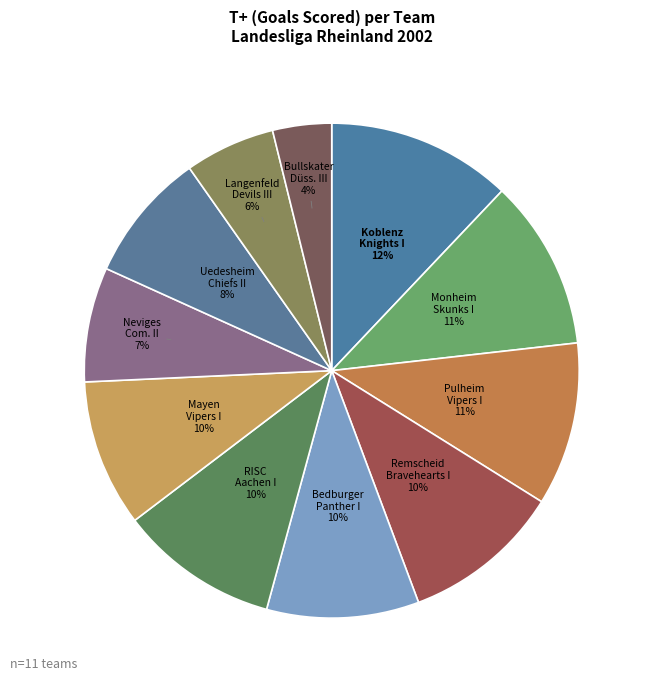

How many slices are in this pie chart?

11